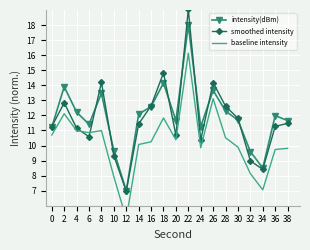

Which series changed the most between 6 and 36?

baseline intensity